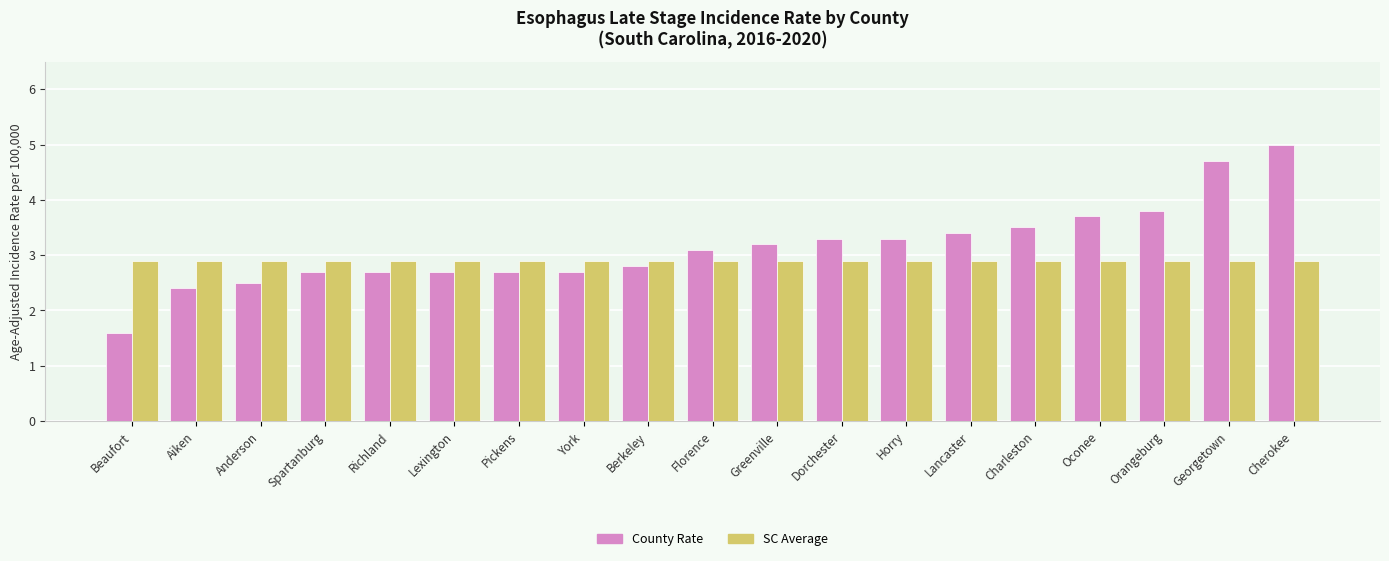

How many values in the County Rate series are below 3?

9